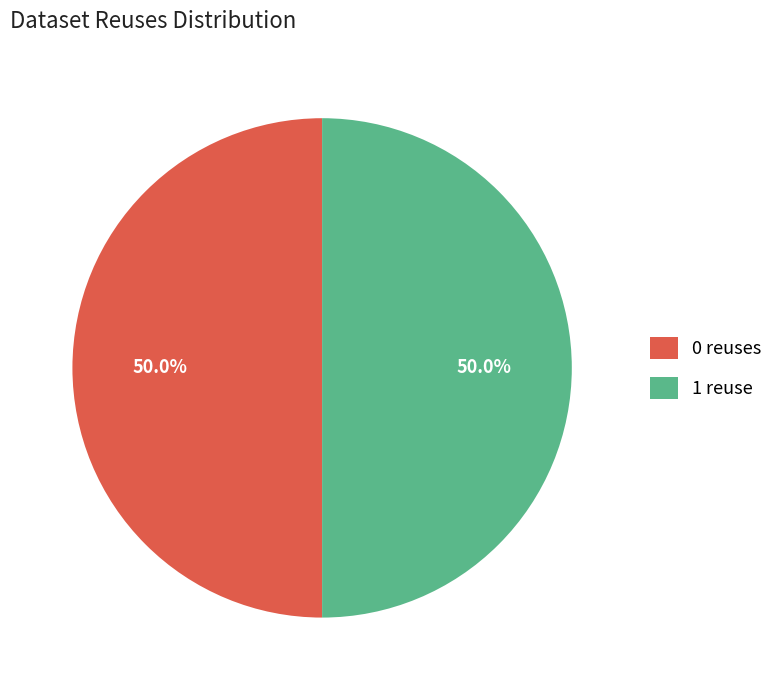

What is the total percentage of 1 reuse and 0 reuses?

100.0%